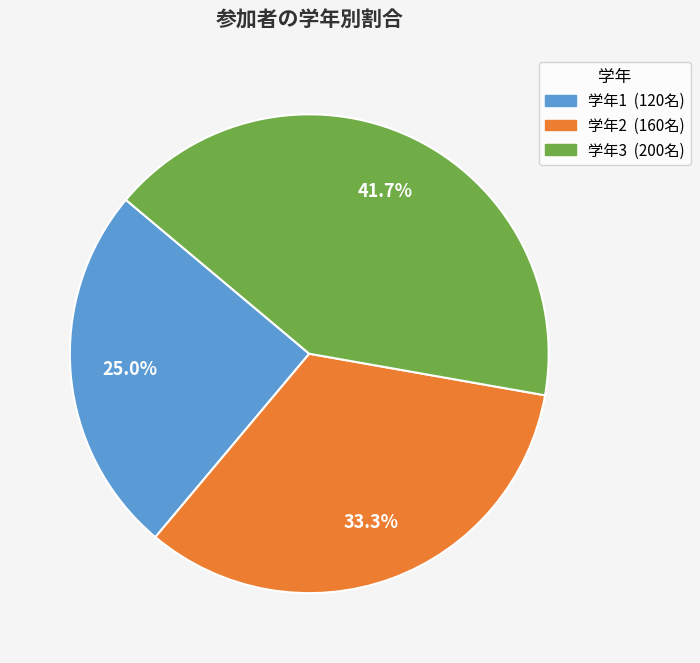

Is there any slice that represents more than half of the pie?

No